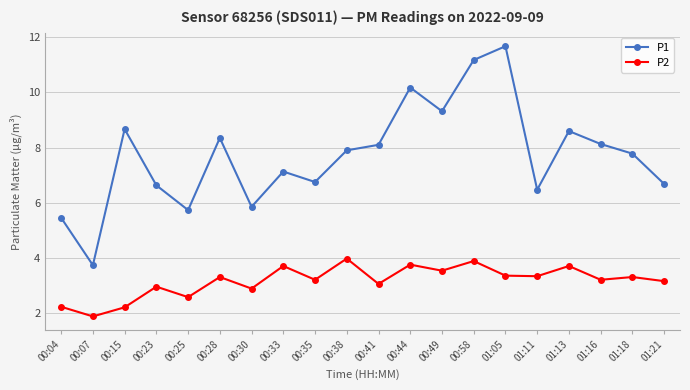

How many data points does each series have?

20